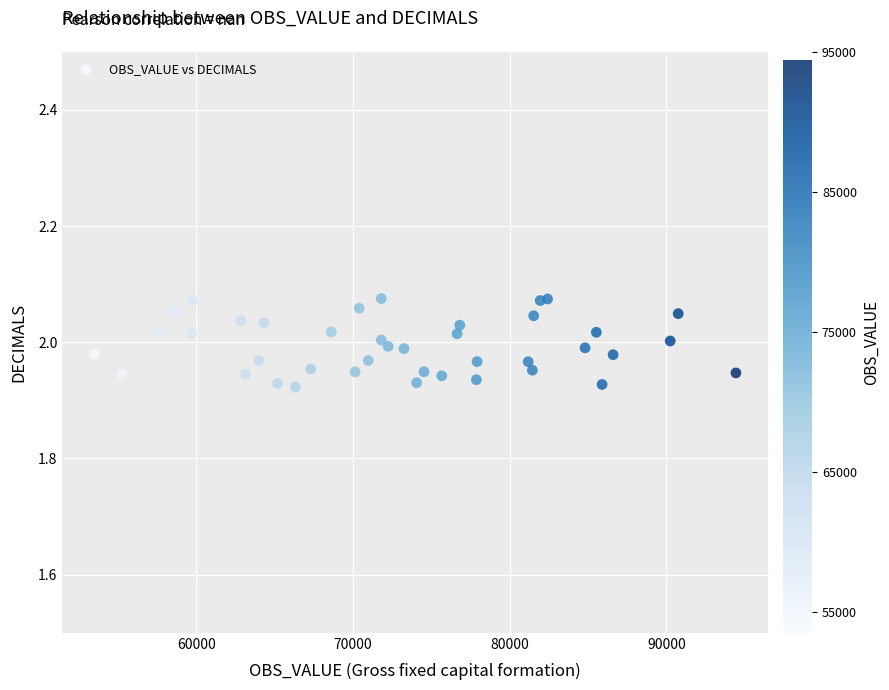

What is the range of X values (max minus min)?

40942.6